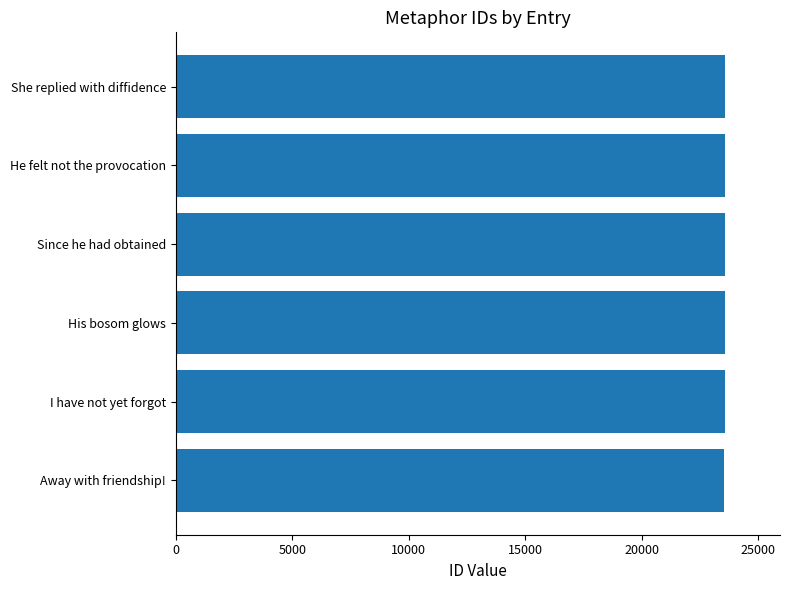

What is the greatest value displayed?

23580